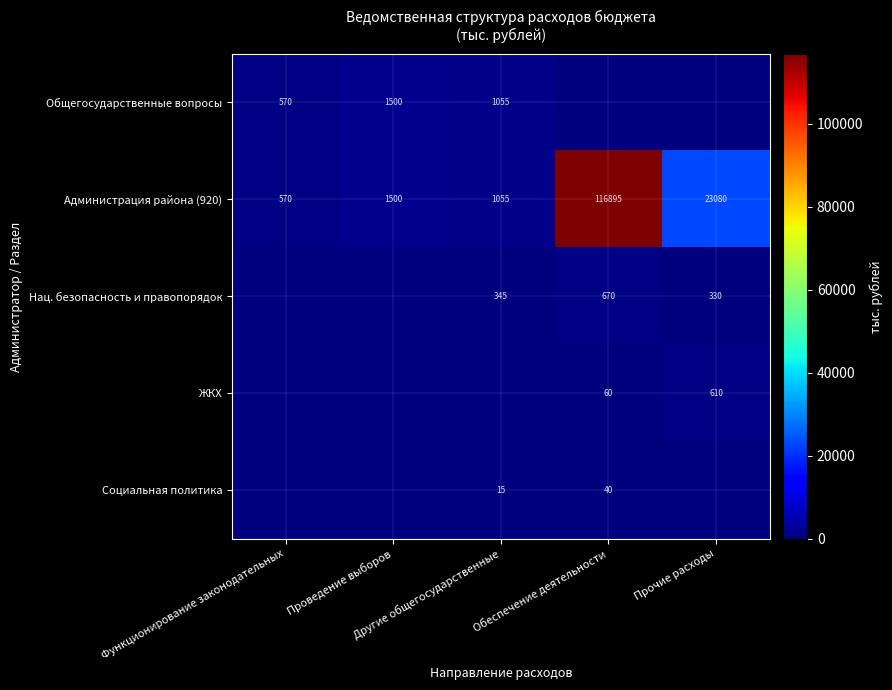

At which category is the sum across all series the highest?

Обеспечение деятельности